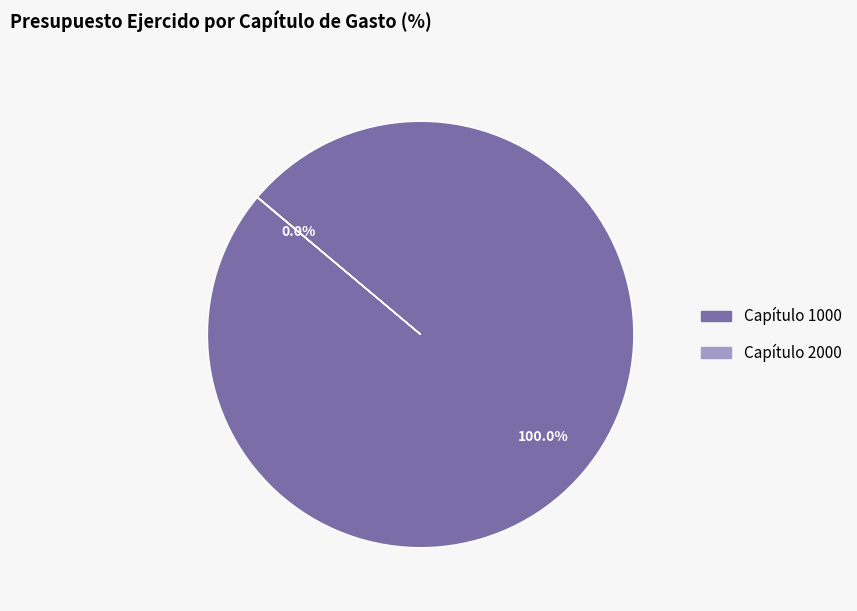

Does any single category account for the majority?

Yes